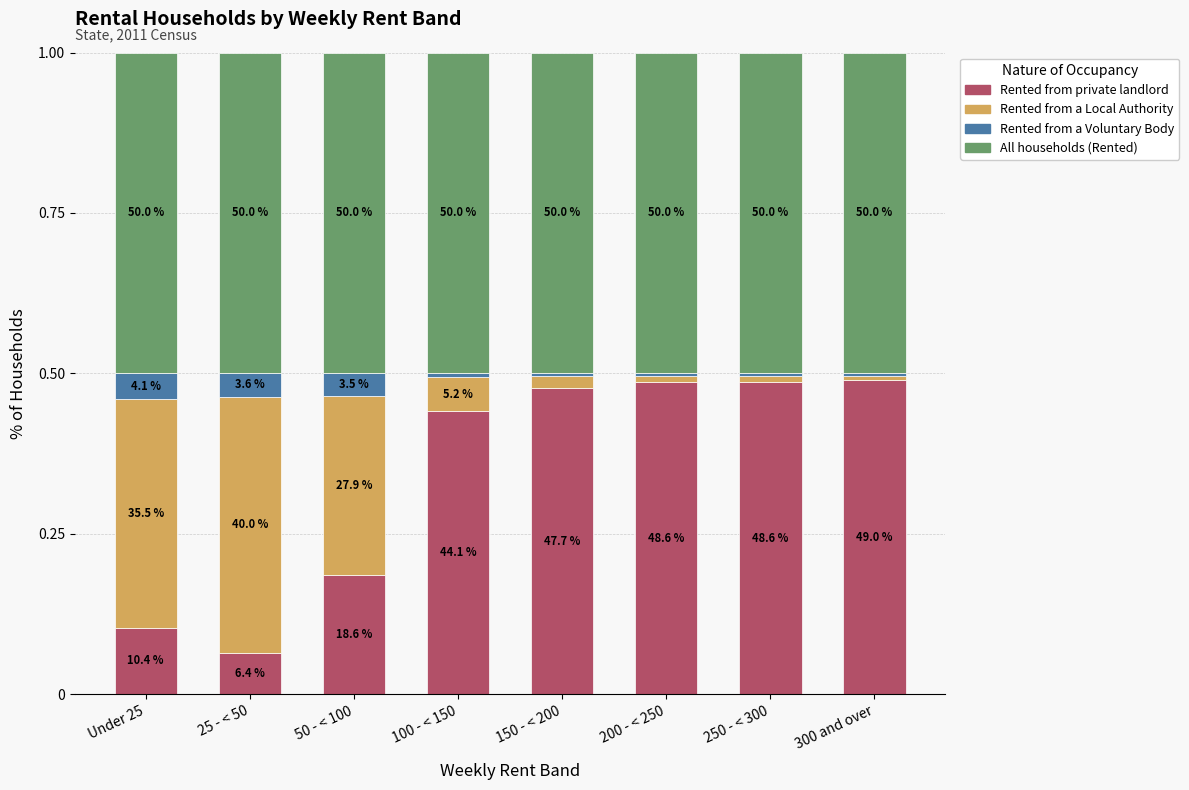

Are the bars horizontal?

No